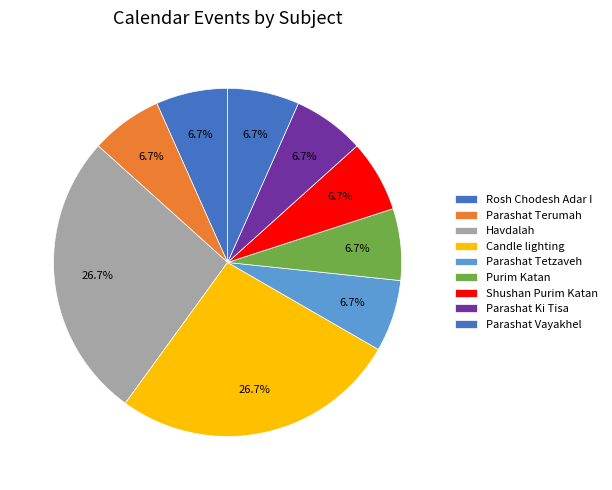

Which category has the smallest portion of the pie?

Rosh Chodesh Adar I